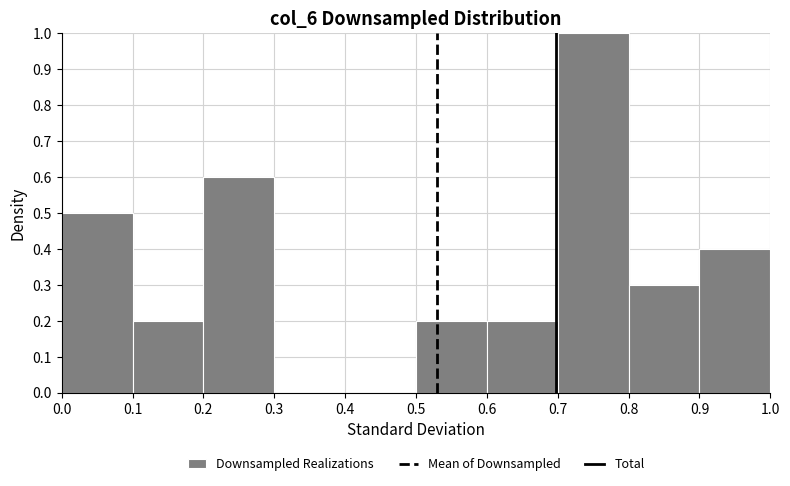

Over which range of the x-axis is the bar tallest?

0.7 to 0.8